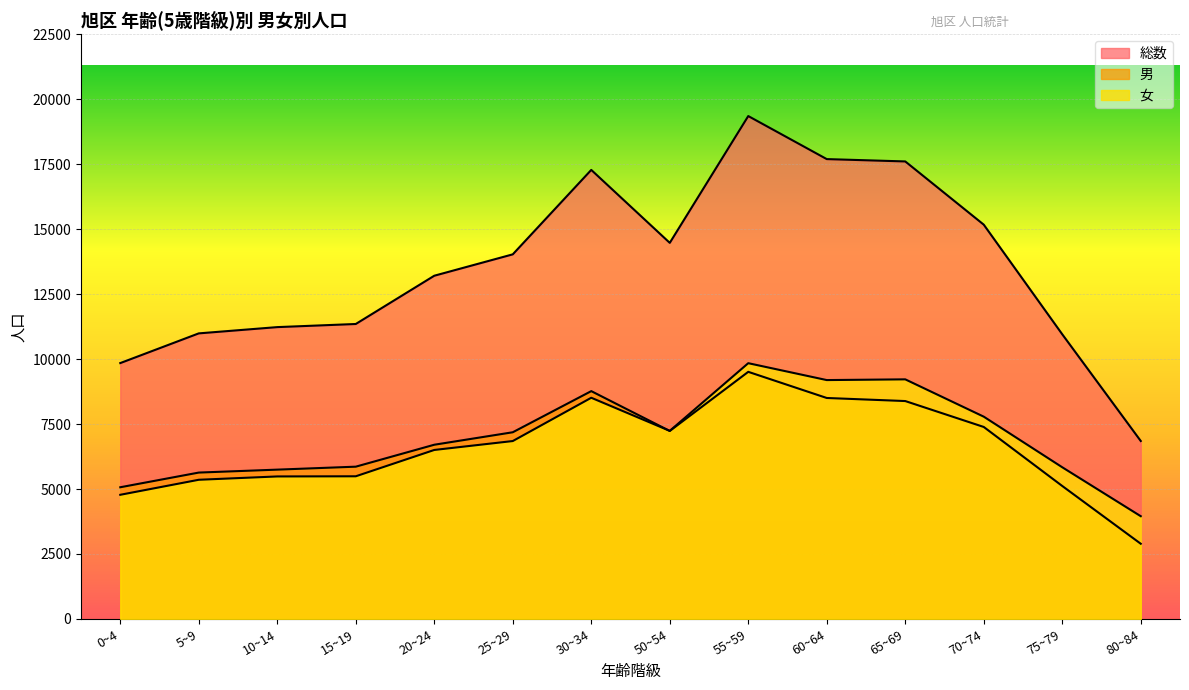

How many values in the 総数 series exceed 14030?

6